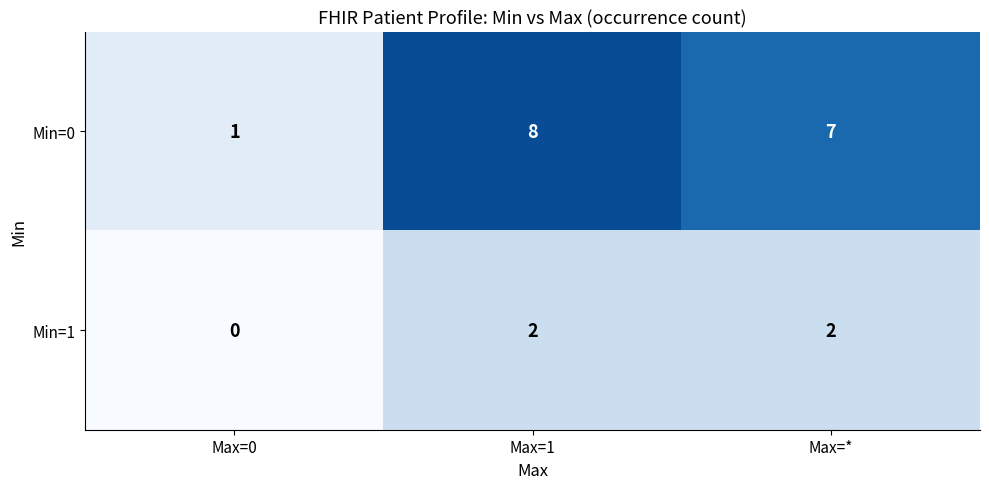

Reading left to right, what are all the values shown in this chart?

Min=0: 1	8	7
Min=1: 0	2	2